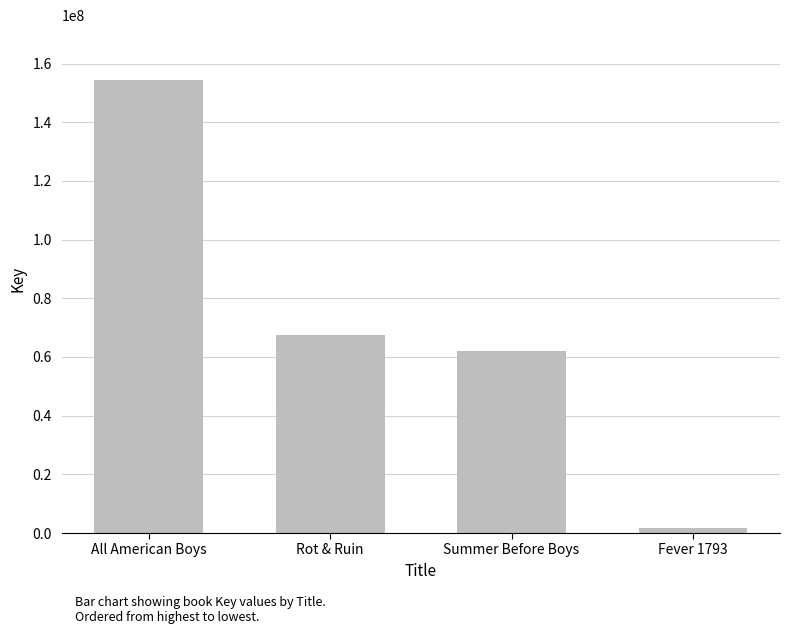

How many data points are less than 67600159?

2